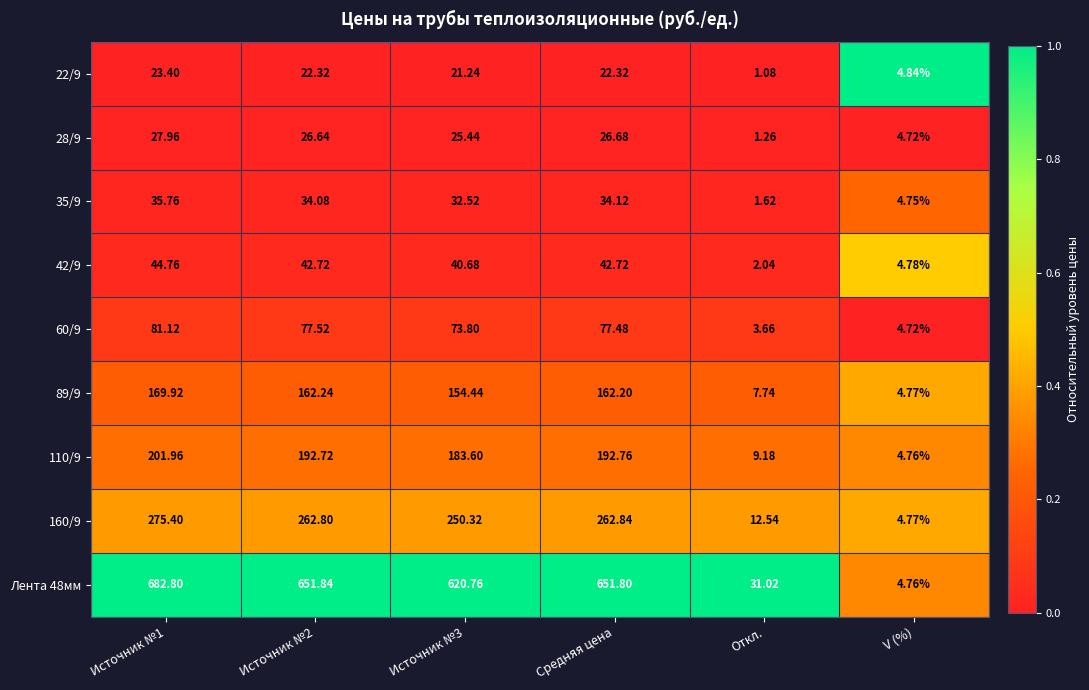

What is the spread (max minus min) of values at Откл.?

29.9